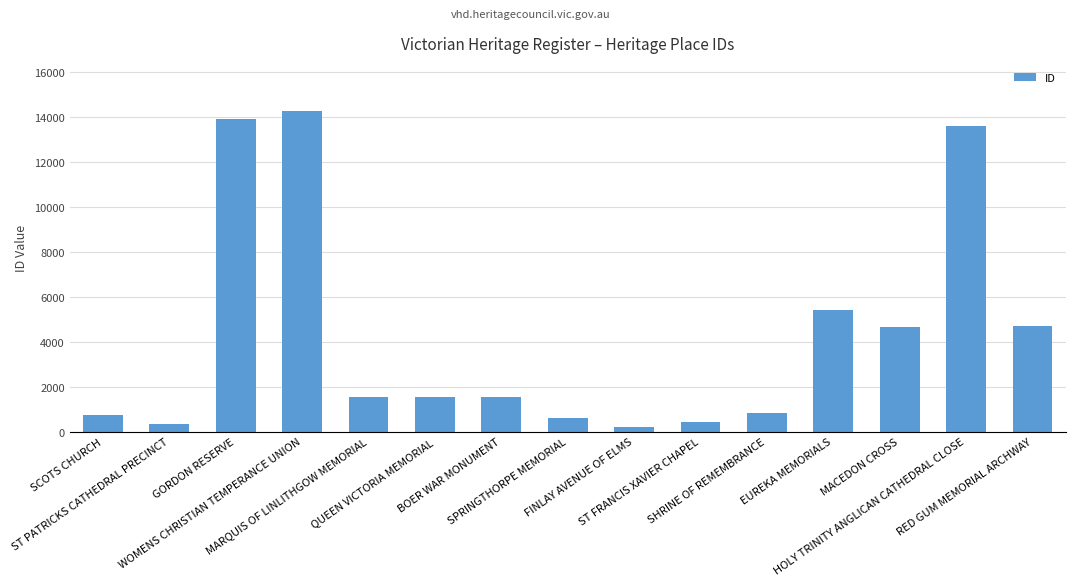

How many bars are there in total?

15